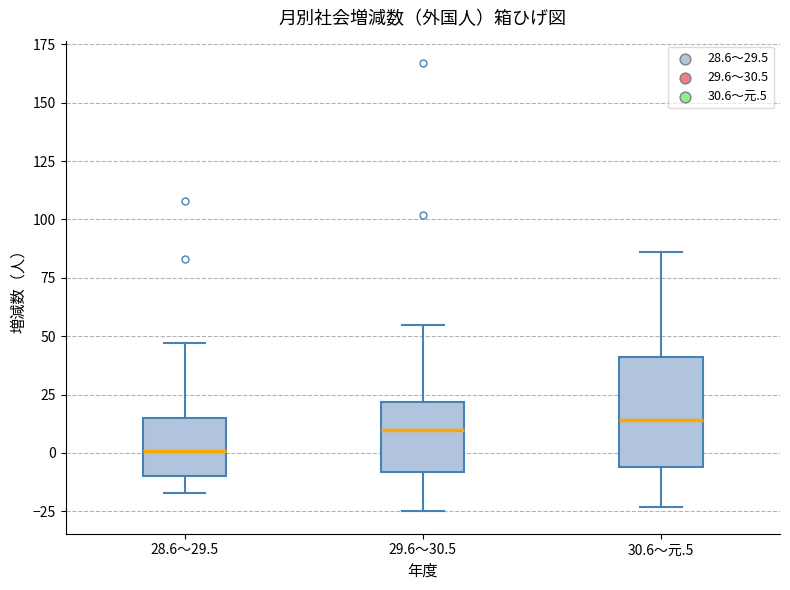

Reading left to right, transcribe this box plot: for each box, give where its median line is, the range the box spans, and where its two whiskers end, as read against the y-axis. The values are not printed on the chart, so give them approximately, as read against the axis.

28.6～29.5: median 0, box -10 to 15, whiskers -15 to 45
29.6～30.5: median 10, box -10 to 20, whiskers -25 to 55
30.6～元.5: median 15, box -5 to 40, whiskers -25 to 85